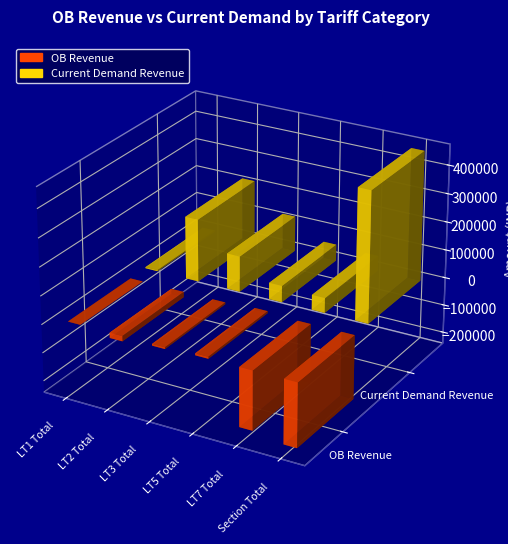

What is the sum of the OB Revenue values at LT3 Total and LT7 Total?

-215055.0